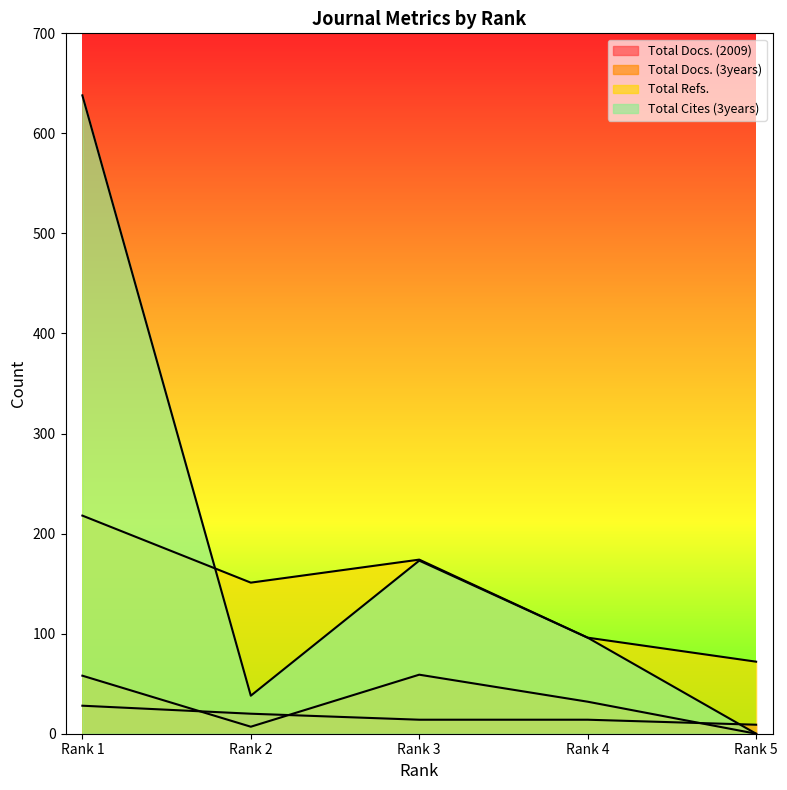

What is the total value across all series at Rank 4?

238